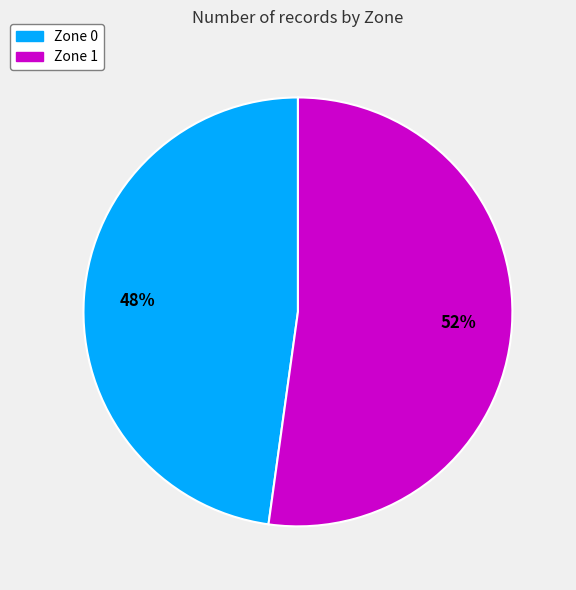

To the nearest percent, what is the average slice percentage?

50%